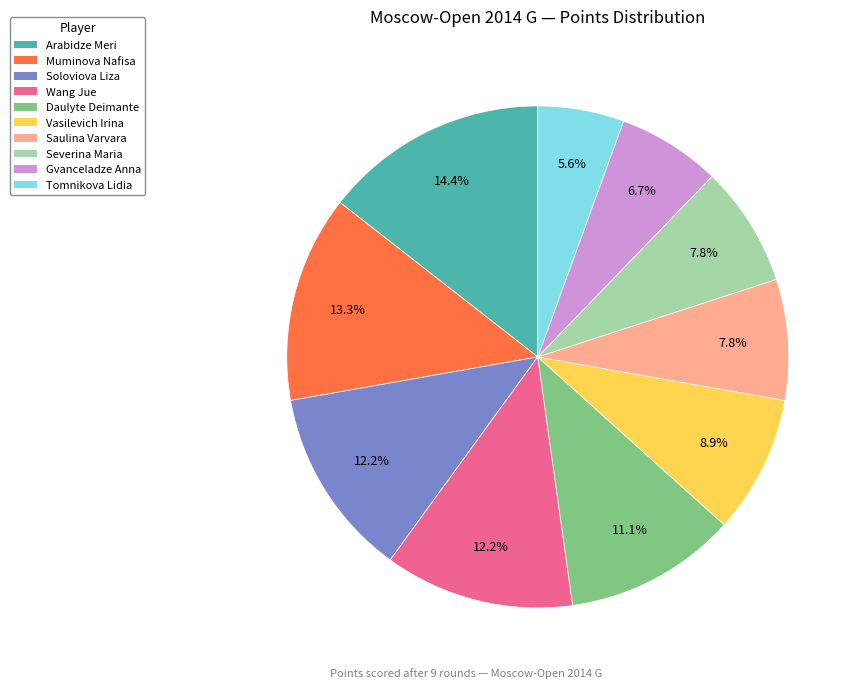

Is there any slice that represents more than half of the pie?

No